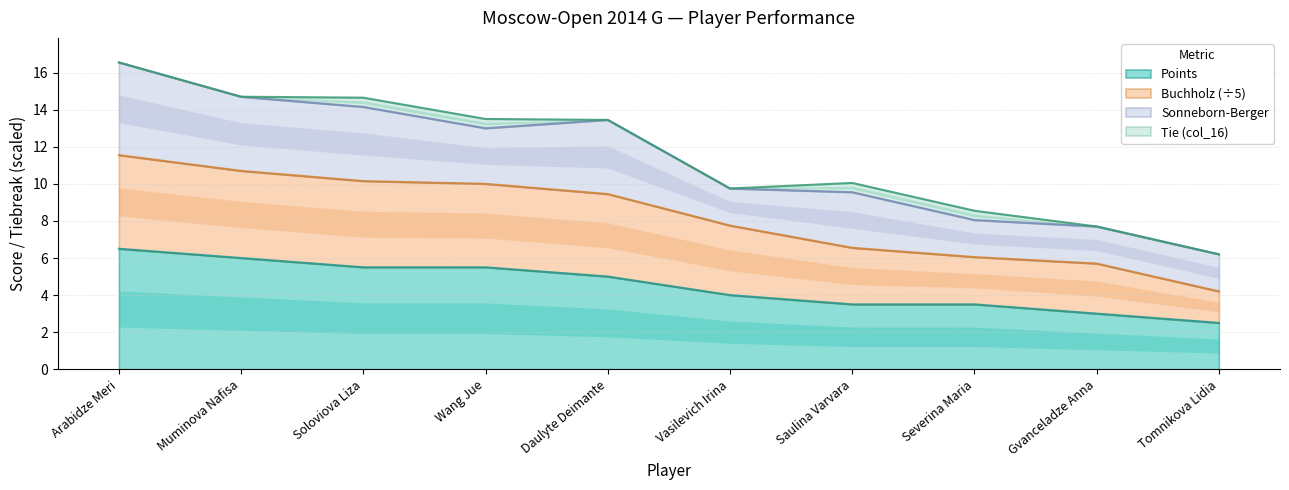

Is it true that Points equals 3.0 at Gvanceladze Anna?

True